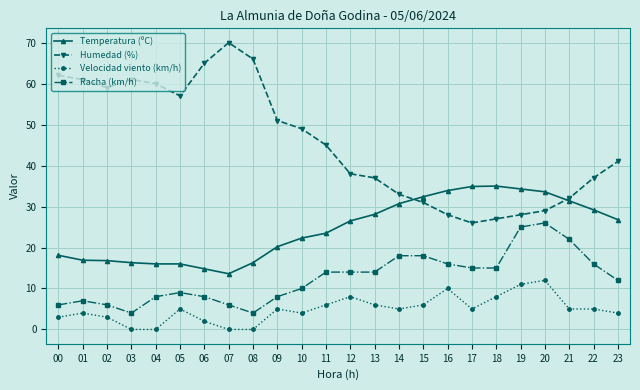

How many data points does each series have?

24